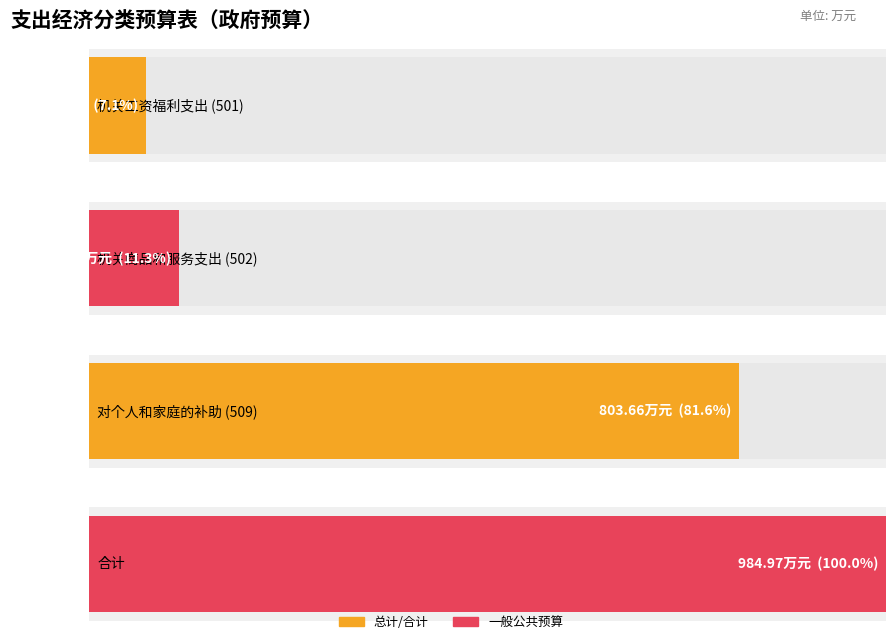

At which label does 一般公共预算 first exceed 111?

机关商品和服务支出